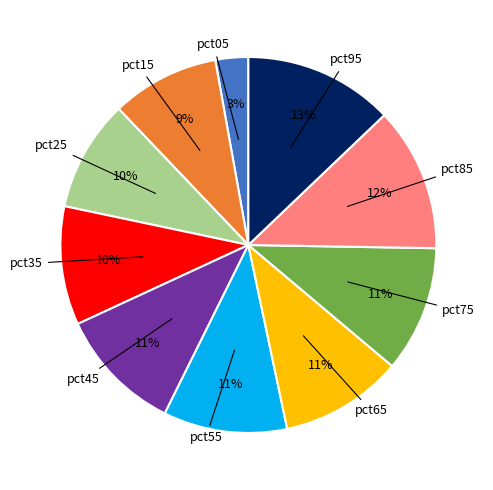

Do pct05 and pct75 together represent more than half of the pie?

No